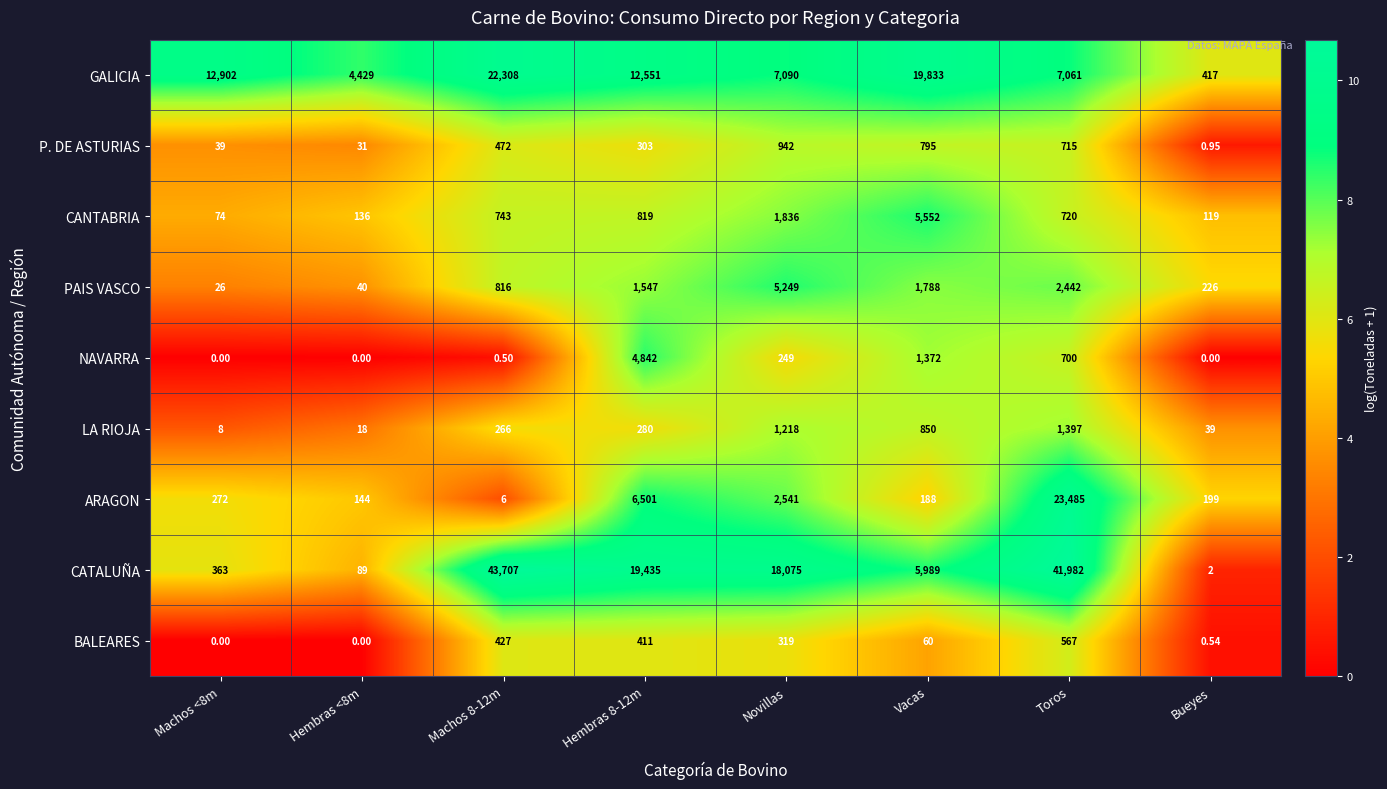

Which series has the largest total across all categories?

CATALUÑA